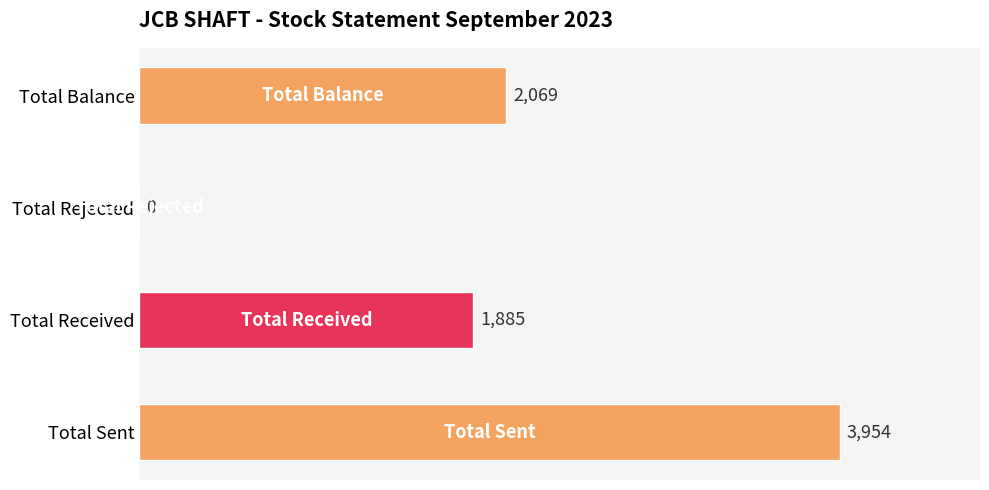

Reading bottom to top, transcribe all the data shown in this chart.

Total Sent=3954	Total Received=1885	Total Rejected=0	Total Balance=2069